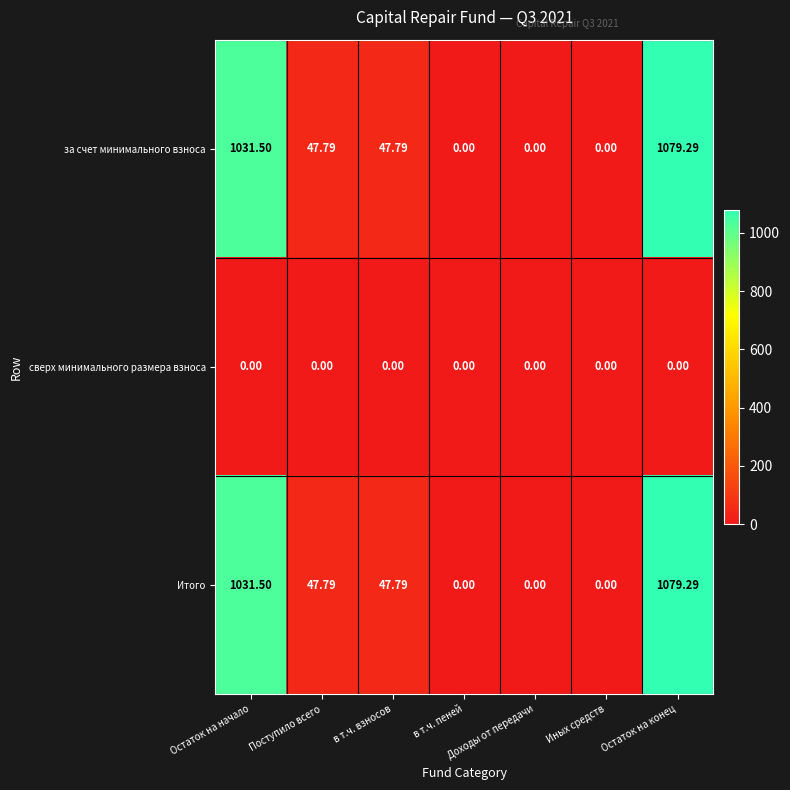

At which category is the sum across all series the highest?

Остаток на конец